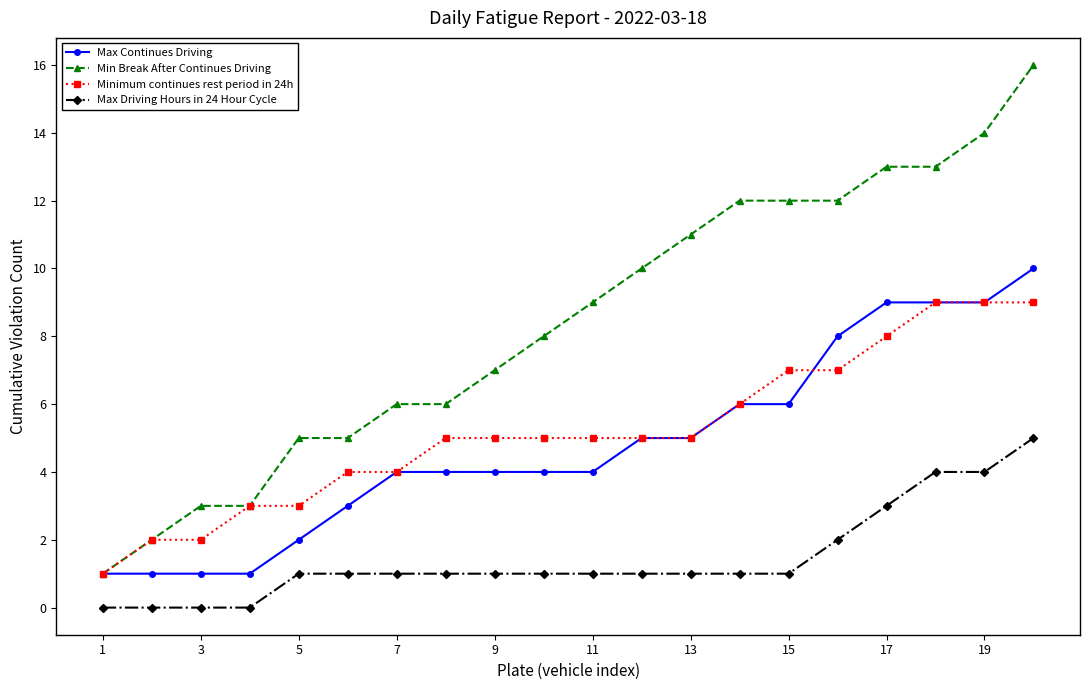

How many lines are shown in the chart?

4